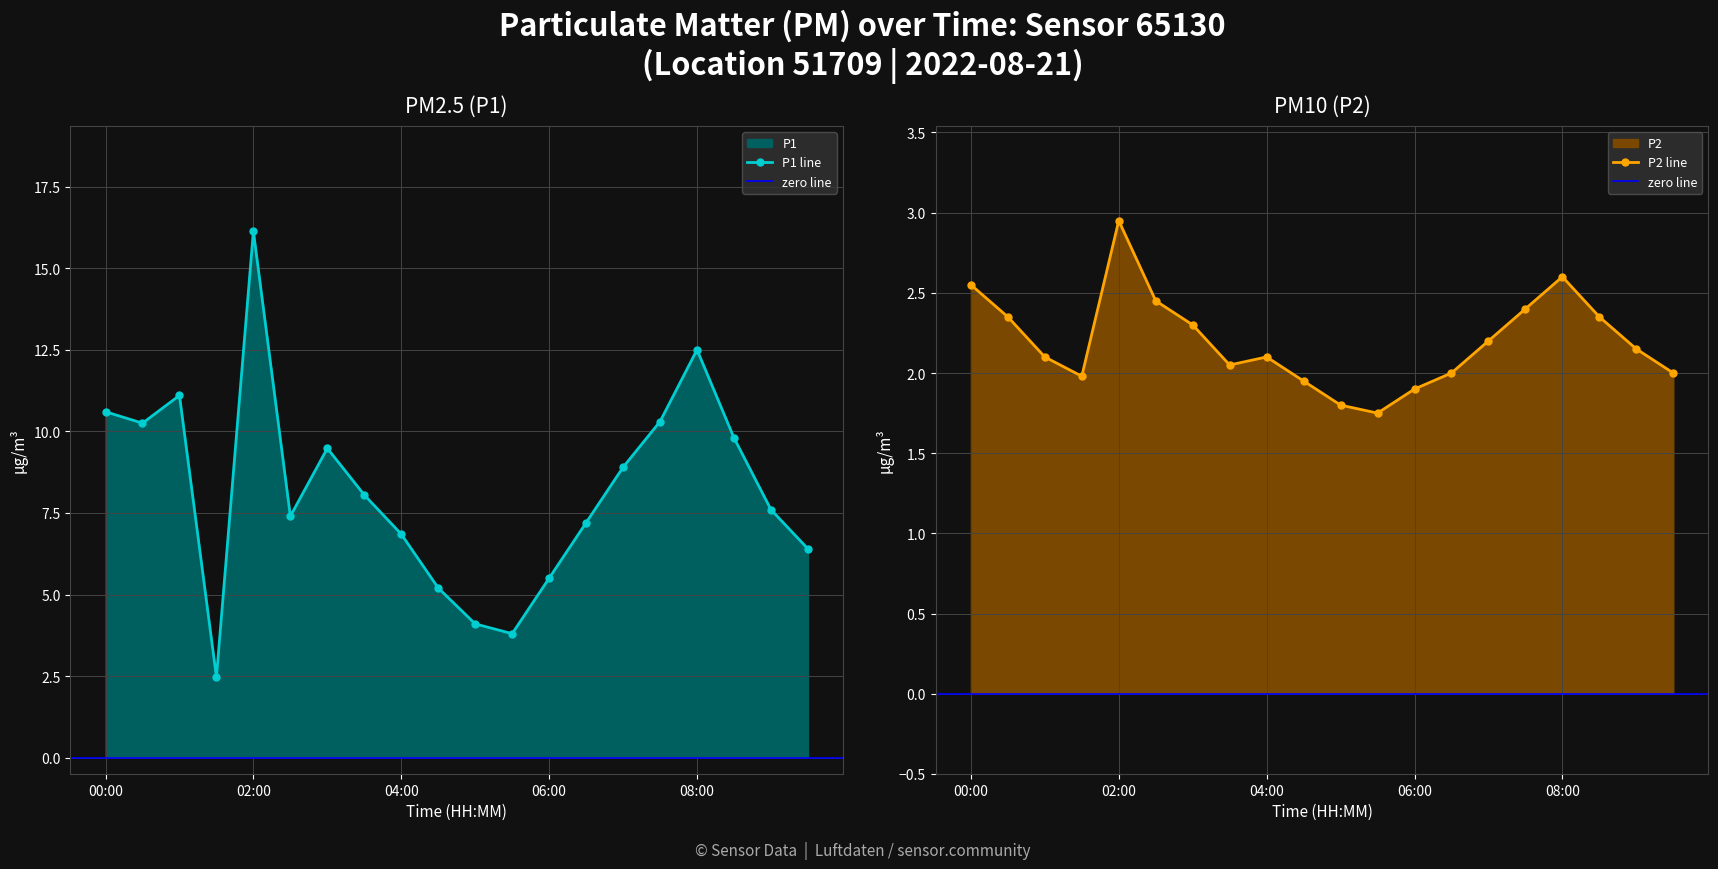

Reading left to right, extract all data points from this chart.

P1: 00:00=10.6	00:30=10.2	01:00=11.1	01:30=2.5	02:00=16.1	02:30=7.4	03:00=9.5	03:30=8.1	04:00=6.8	04:30=5.2	05:00=4.1	05:30=3.8	06:00=5.5	06:30=7.2	07:00=8.9	07:30=10.3	08:00=12.5	08:30=9.8	09:00=7.6	09:30=6.4
P2: 00:00=2.5	00:30=2.4	01:00=2.1	01:30=2.0	02:00=3.0	02:30=2.5	03:00=2.3	03:30=2.0	04:00=2.1	04:30=1.9	05:00=1.8	05:30=1.8	06:00=1.9	06:30=2.0	07:00=2.2	07:30=2.4	08:00=2.6	08:30=2.4	09:00=2.1	09:30=2.0